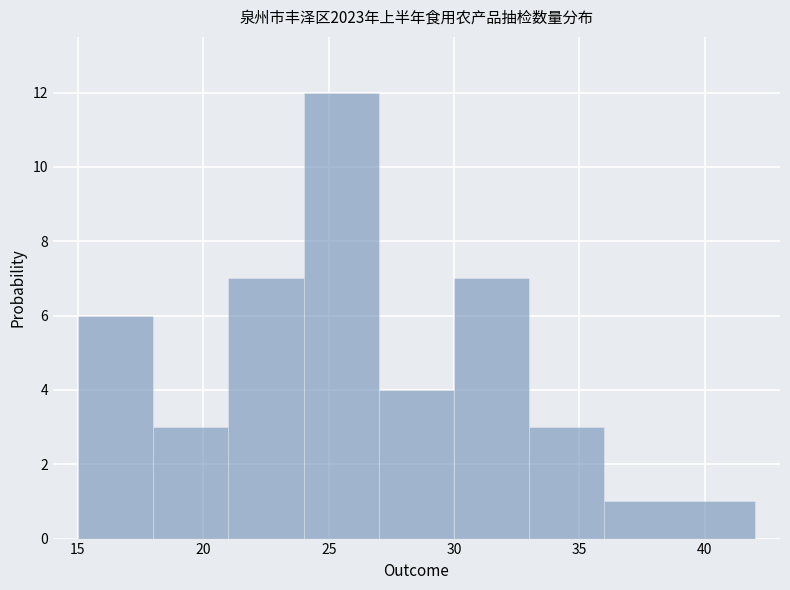

Reading left to right, transcribe this chart: for each bar, give the range it covers on the x-axis and its height. The values are not printed on the chart, so give them approximately, as read against the axis.

15 to 18: 6
18 to 21: 3
21 to 24: 7
24 to 27: 12
27 to 30: 4
30 to 33: 7
33 to 36: 3
36 to 42: 1